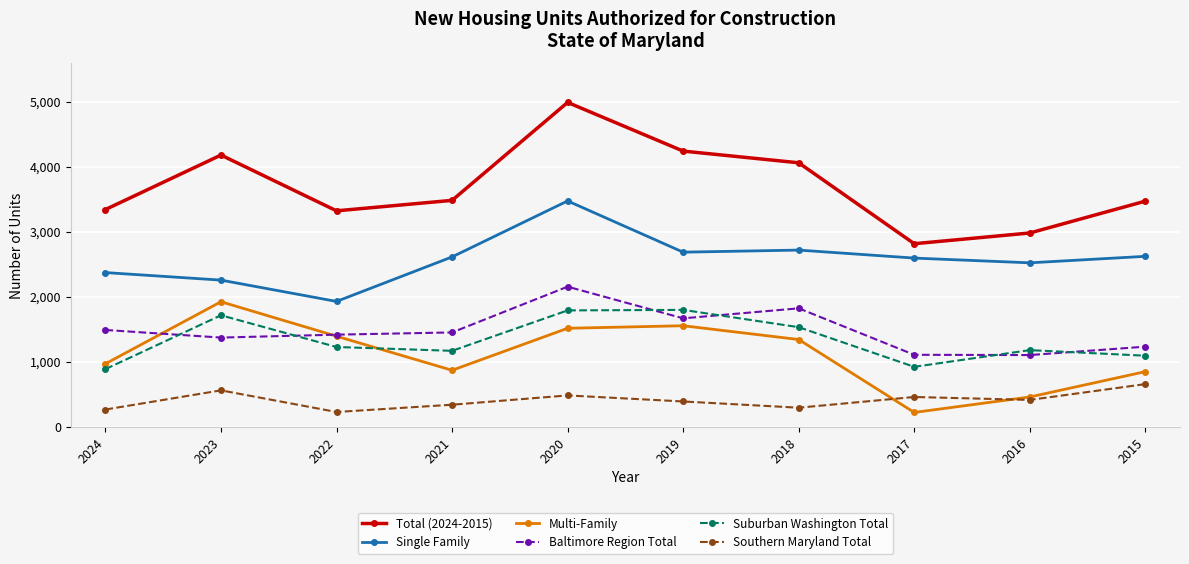

True or false: Total (2024-2015) and Southern Maryland Total intersect in this chart.

False